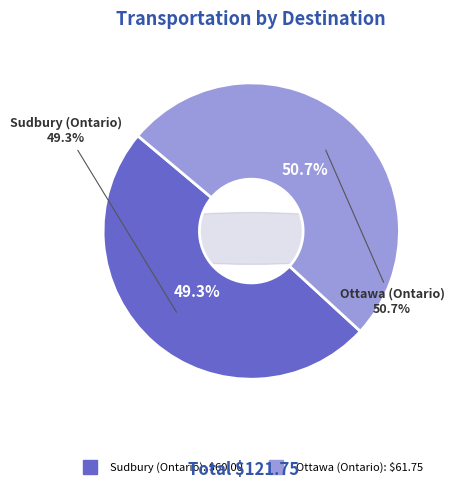

What is the smallest slice in the pie chart?

Sudbury (Ontario)